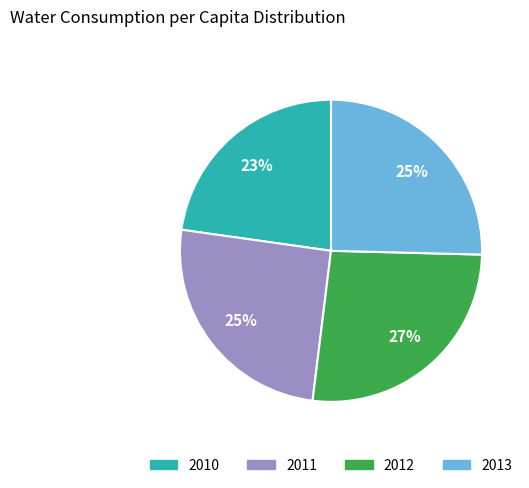

Does any single category account for the majority?

No